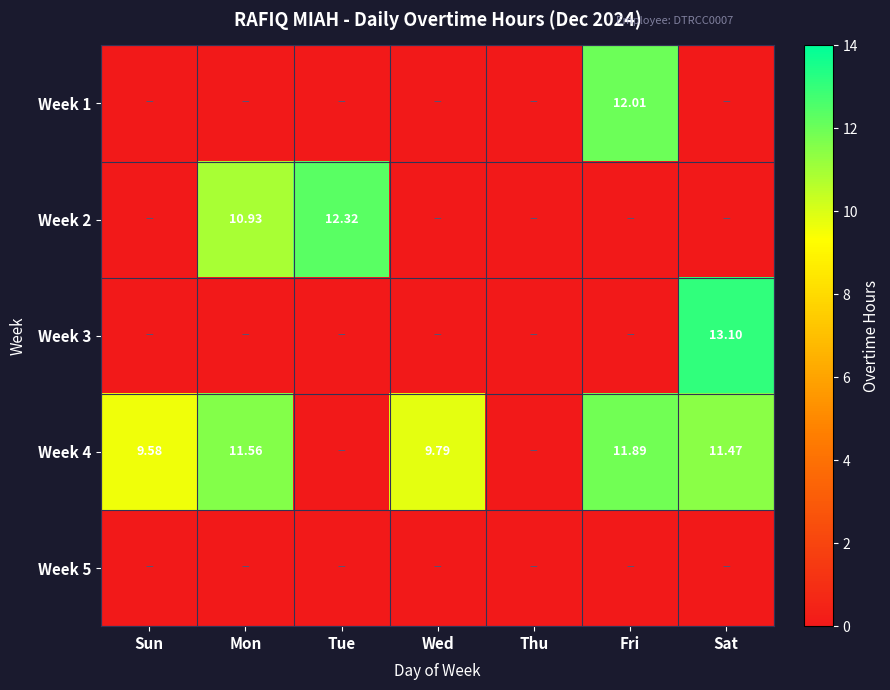

What is the spread (max minus min) of values at Tue?

12.3